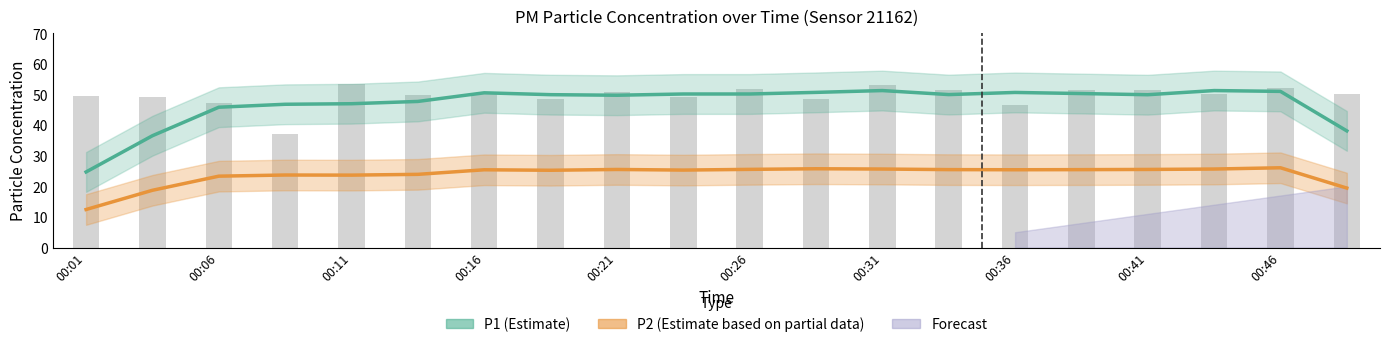

What is the value of the P1 (Estimate) bar at the 18th from the left?

51.3